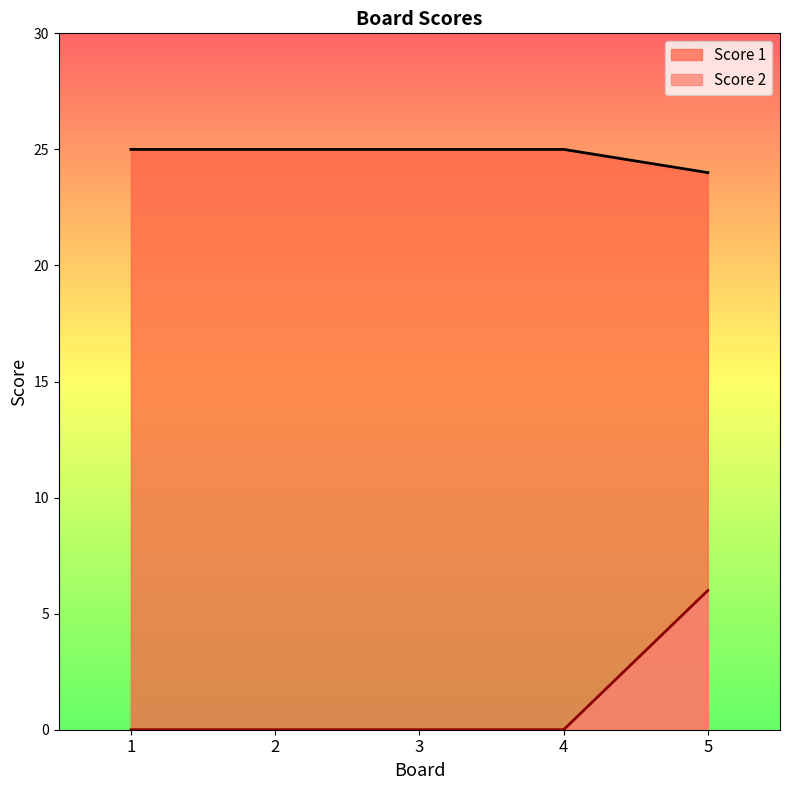

How many lines are shown in the chart?

2